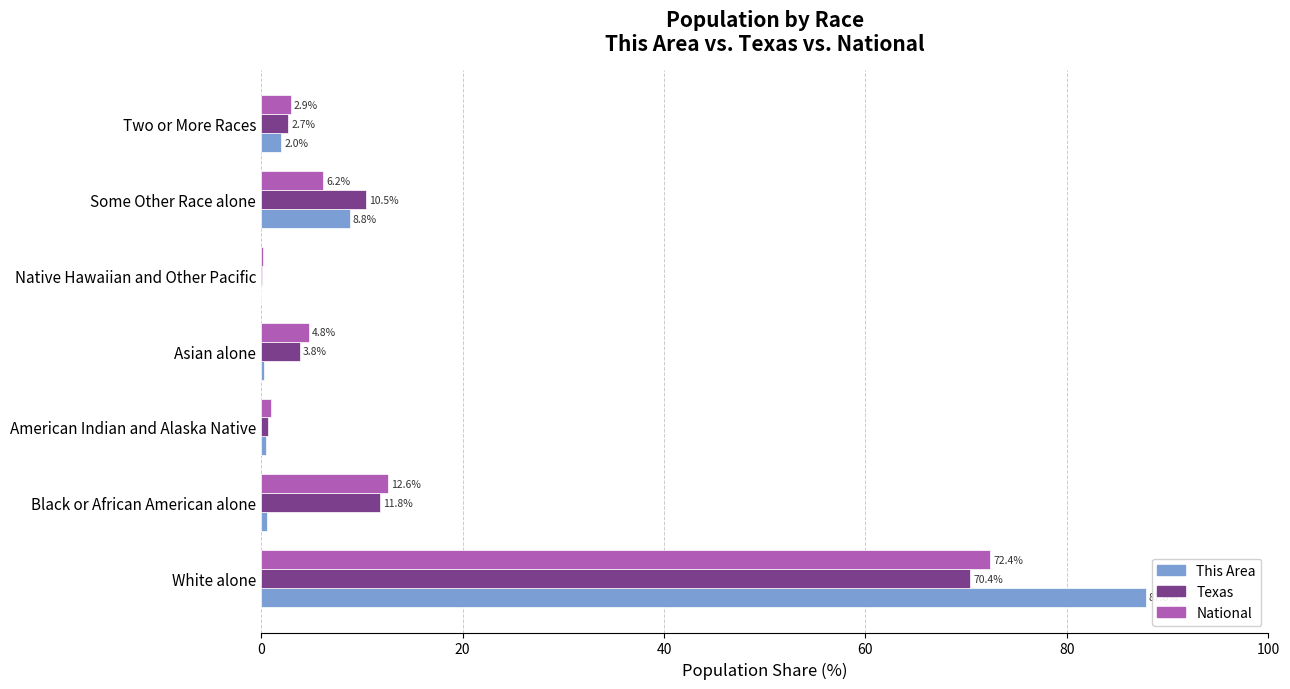

Which series changed the most between Some Other Race alone and Two or More Races?

Texas